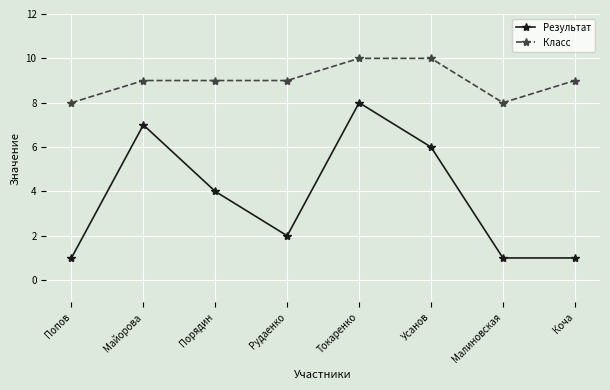

What is the spread (max minus min) of values at Рудаенко?

7